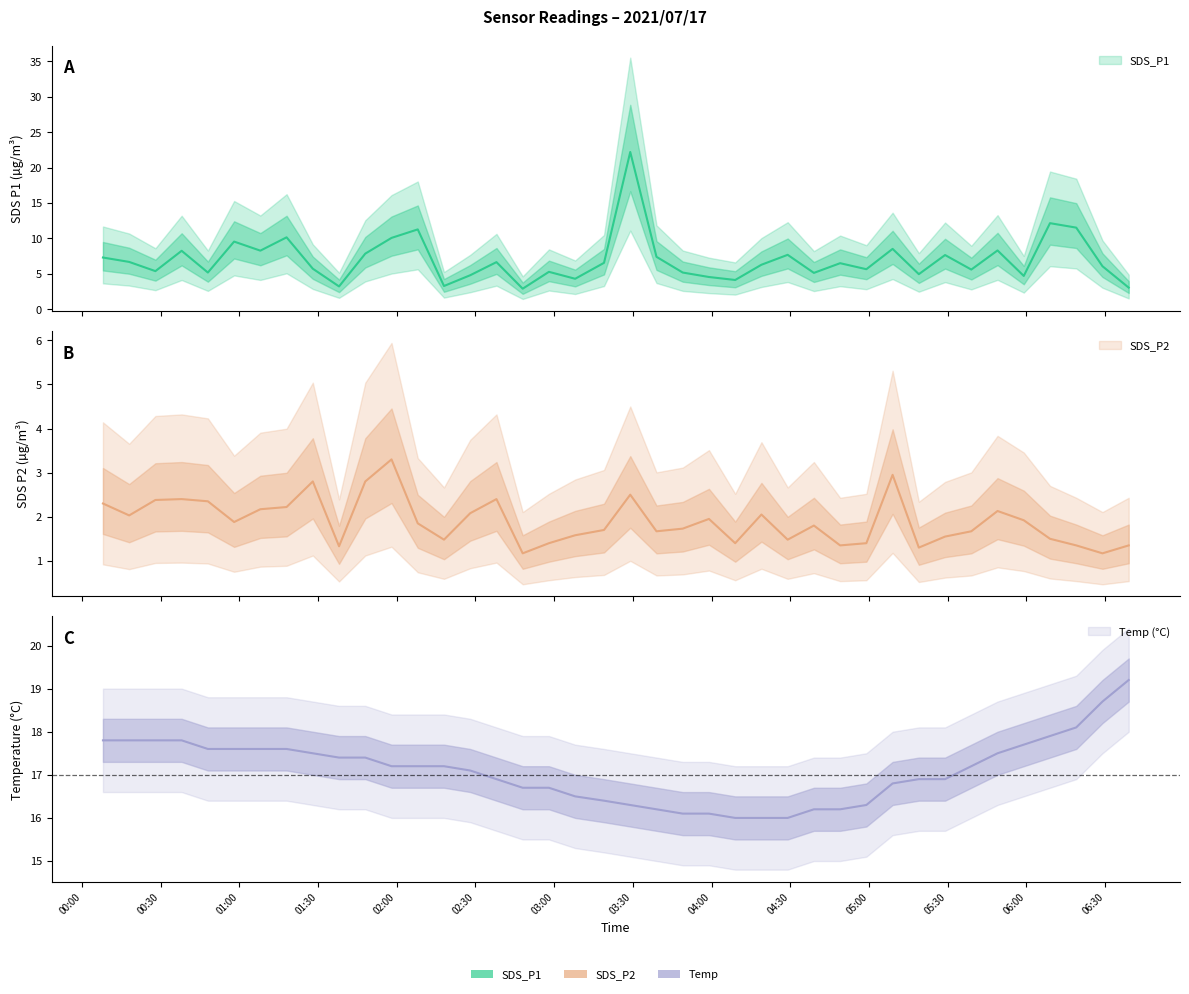

What is the difference between the highest and lowest values at 2021/07/17 00:48?

15.3